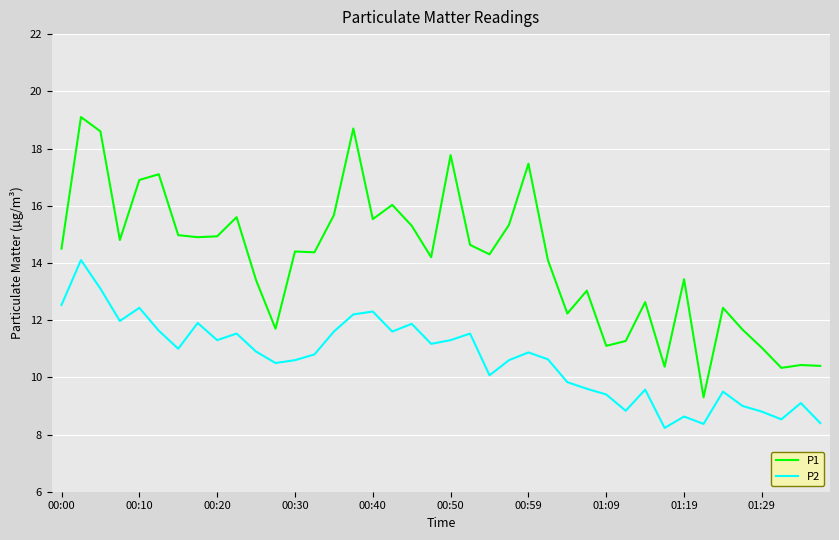

List the series in order of their overall mean, highest first.

P1, P2